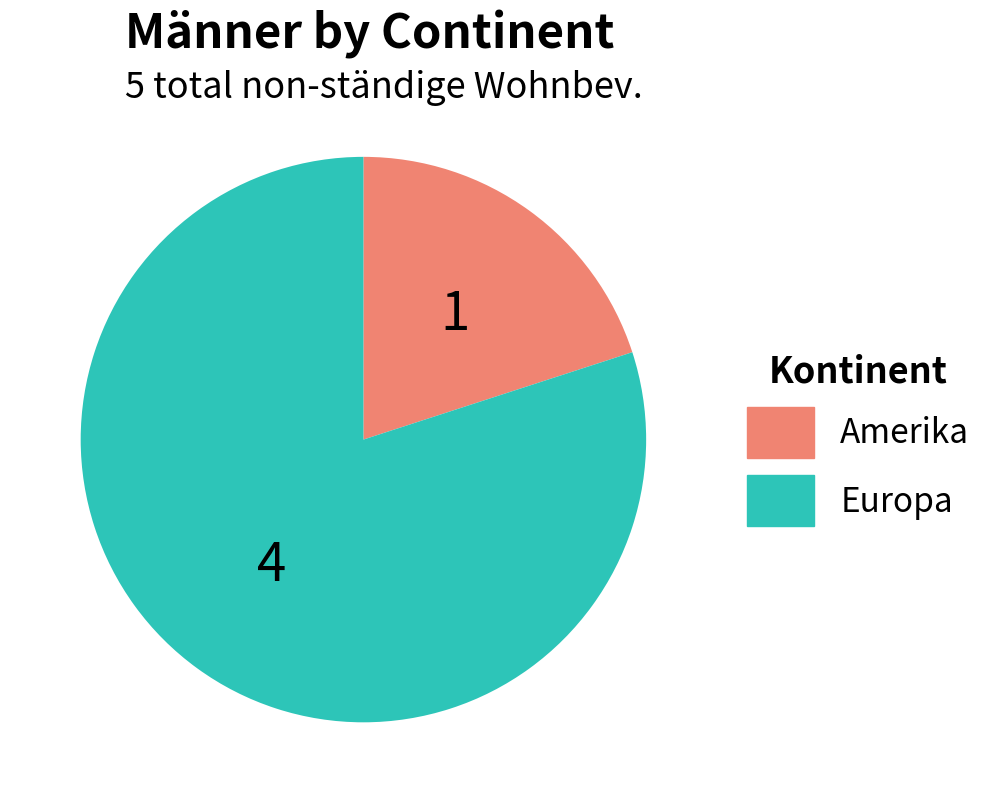

Is there a majority slice in this chart?

Yes